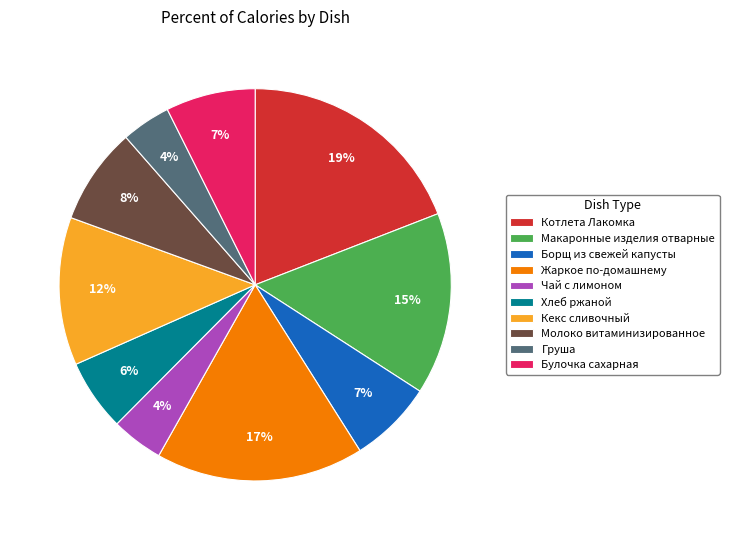

What is the largest slice in the pie chart?

Котлета Лакомка